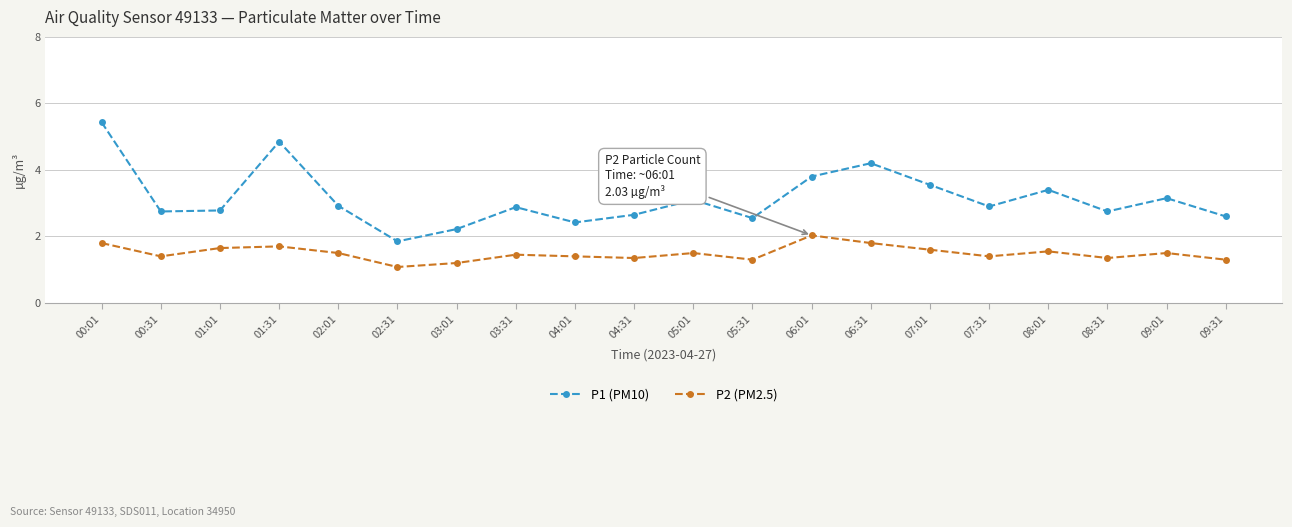

True or false: P2 (PM2.5) and P1 (PM10) cross at least once.

False